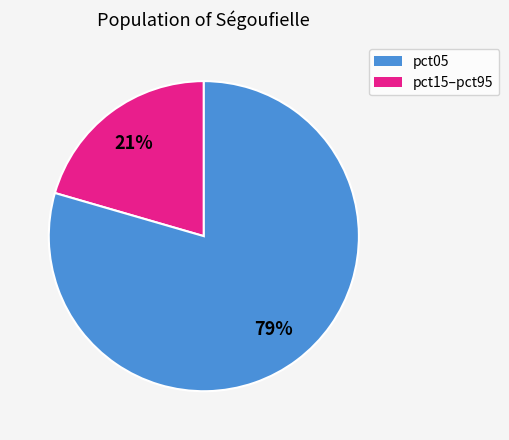

Is there any slice that represents more than half of the pie?

Yes